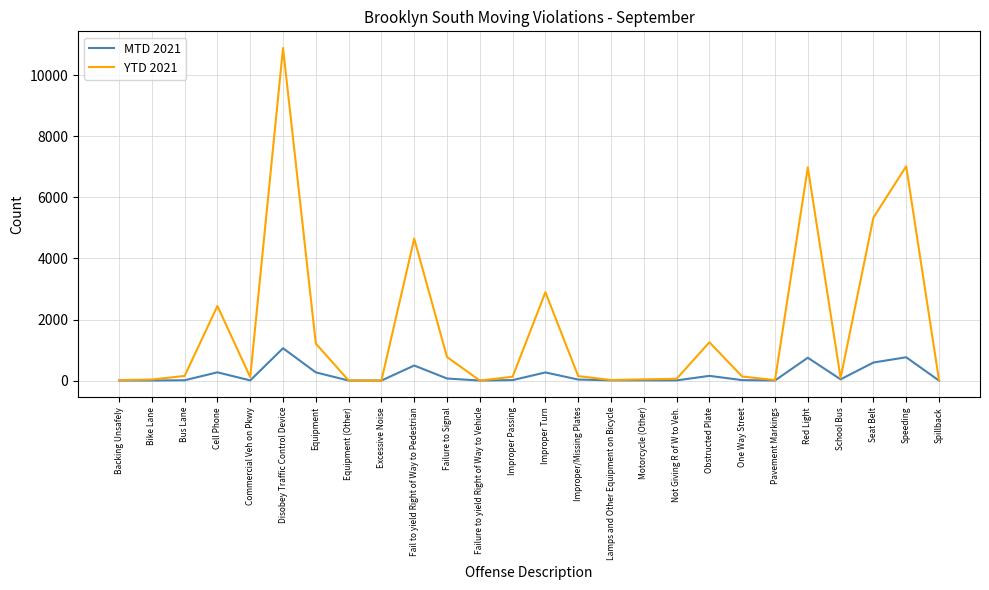

True or false: MTD 2021 has a value of 0 at Spillback.

True